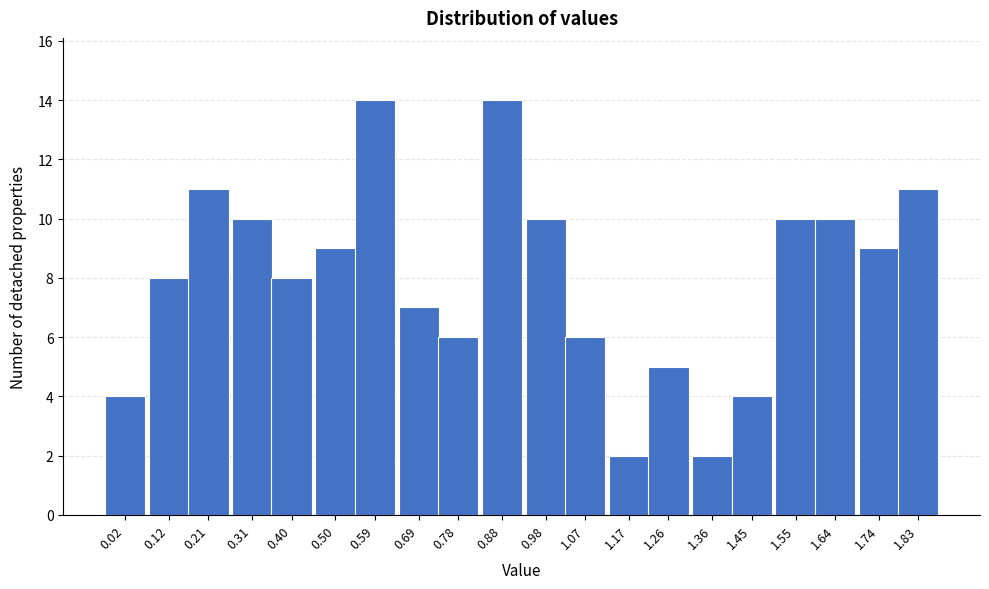

Reading left to right, extract all data points from this chart.

0.02=4	0.12=8	0.21=11	0.31=10	0.40=8	0.50=9	0.59=14	0.69=7	0.78=6	0.88=14	0.98=10	1.07=6	1.17=2	1.26=5	1.36=2	1.45=4	1.55=10	1.64=10	1.74=9	1.83=11